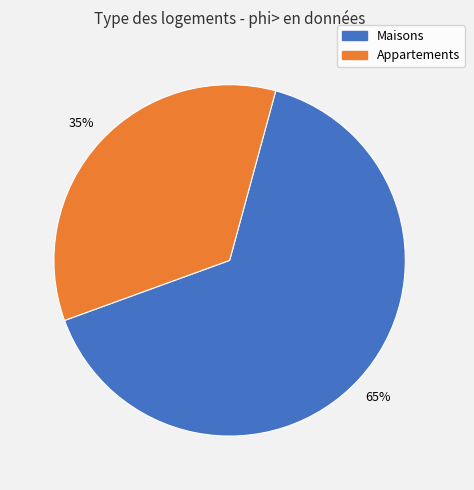

Does any single category account for the majority?

Yes